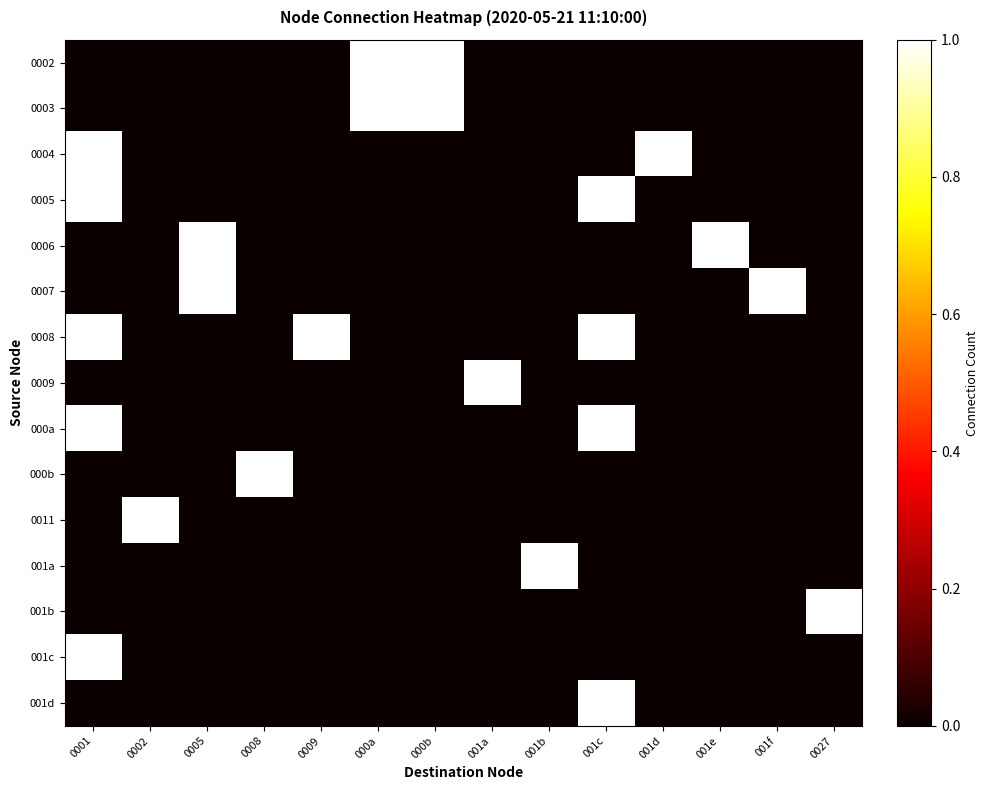

The value of 0008 at 0009 is 0. True or false?

False